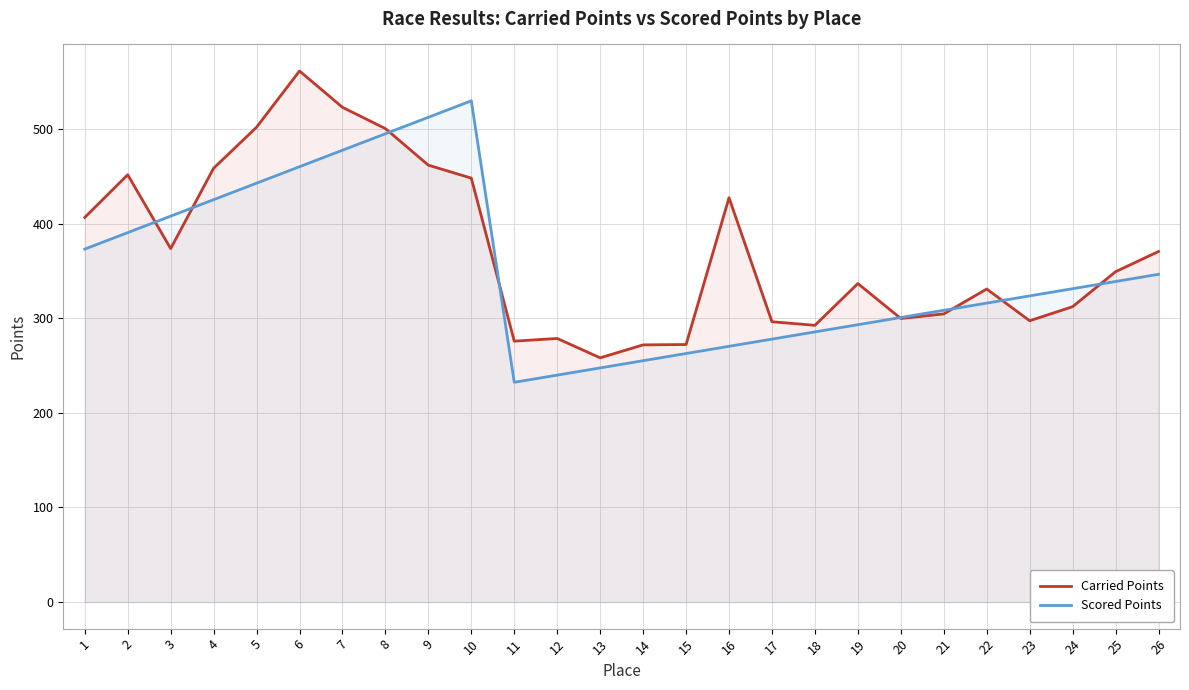

How many lines are shown in the chart?

2